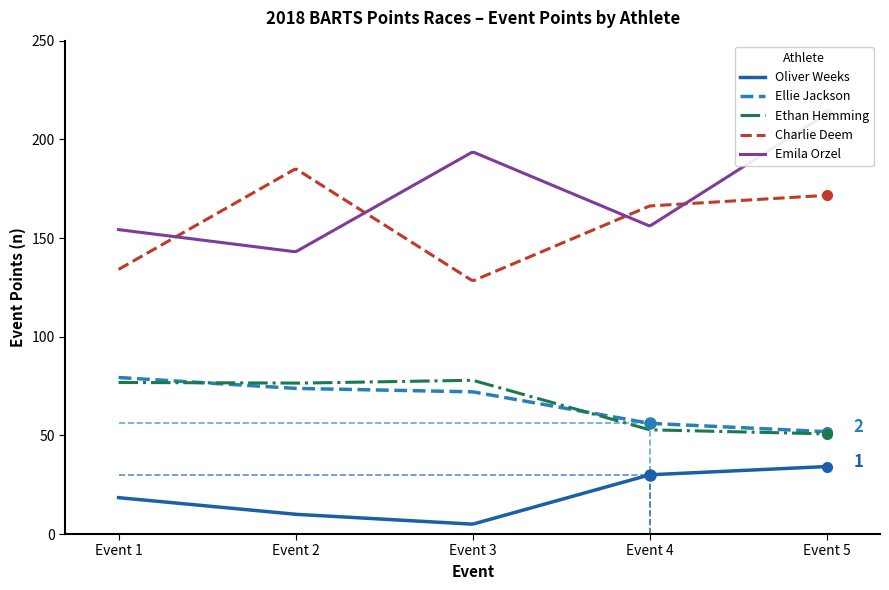

At which label does Charlie Deem first exceed 166?

Event 2